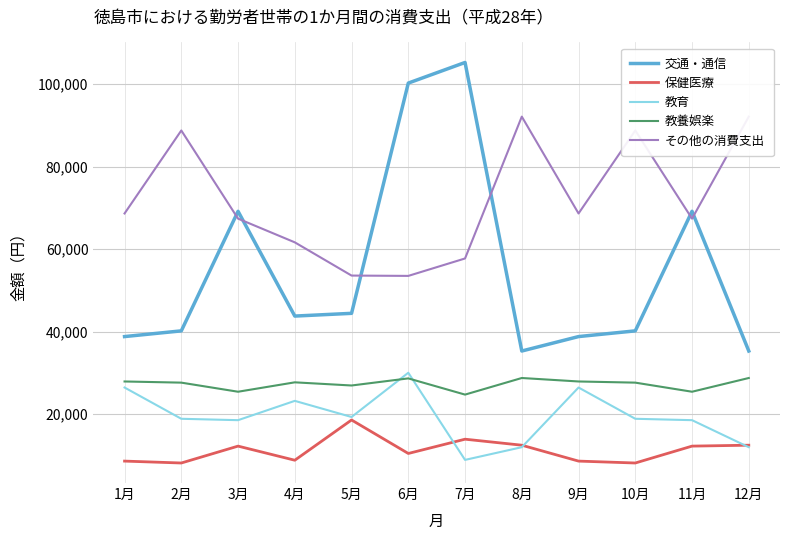

Is this an area chart (filled region under the line)?

No